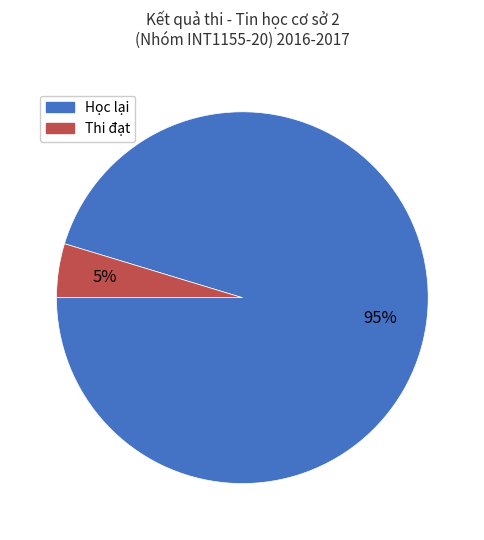

How many segments does this pie chart have?

2